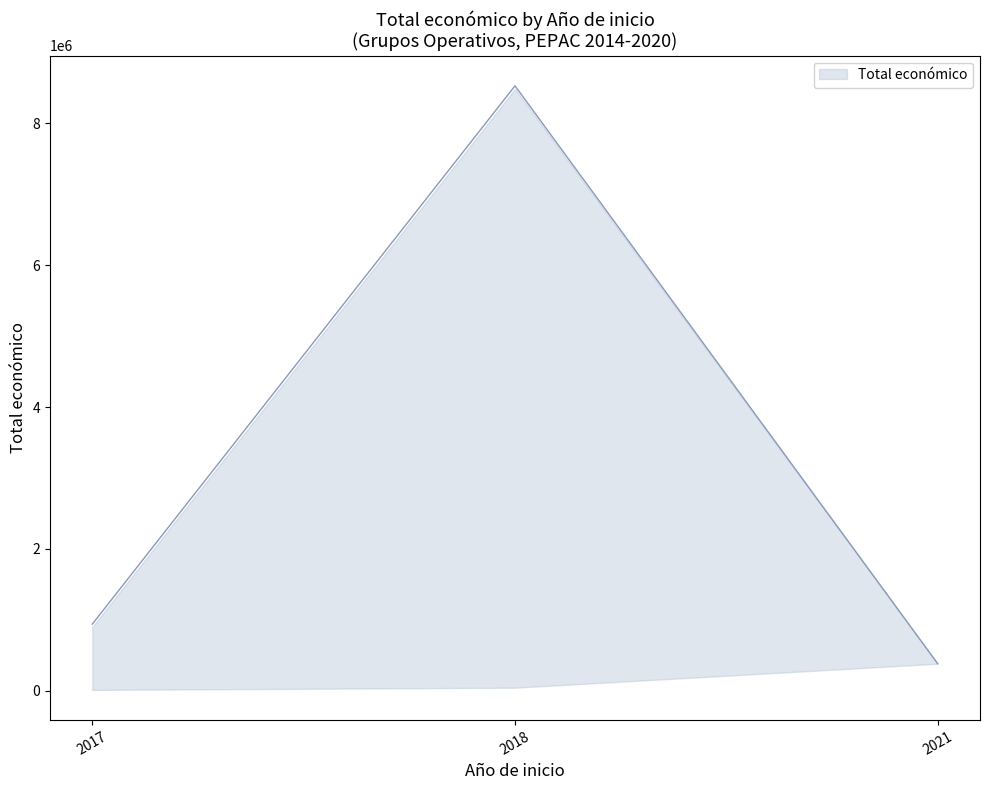

How many series are shown in this chart?

1